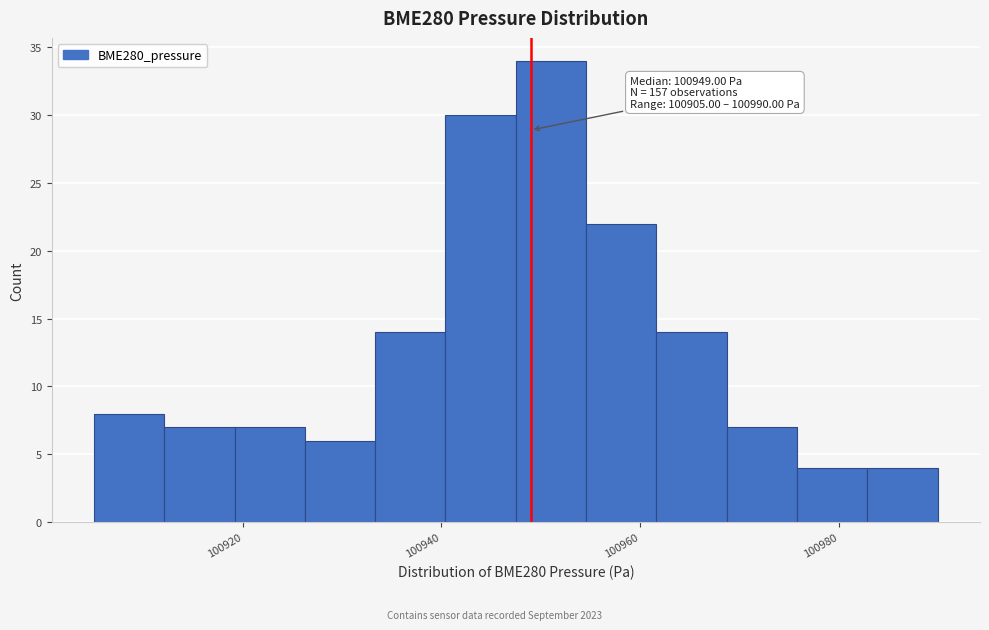

Around what value on the x-axis is the tallest bar? Give the approximate position of its centre, as read against the axis.

100952